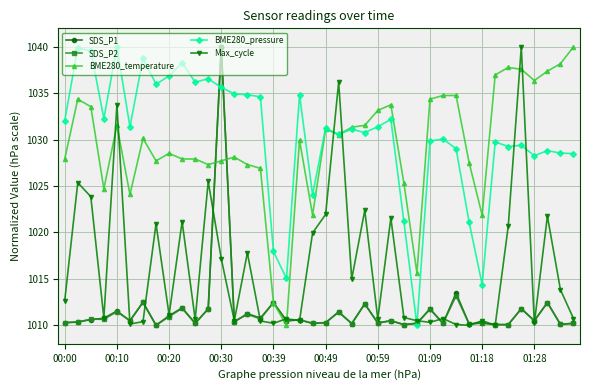

What is the value of the BME280_temperature point at the 6th from the left?

1024.1